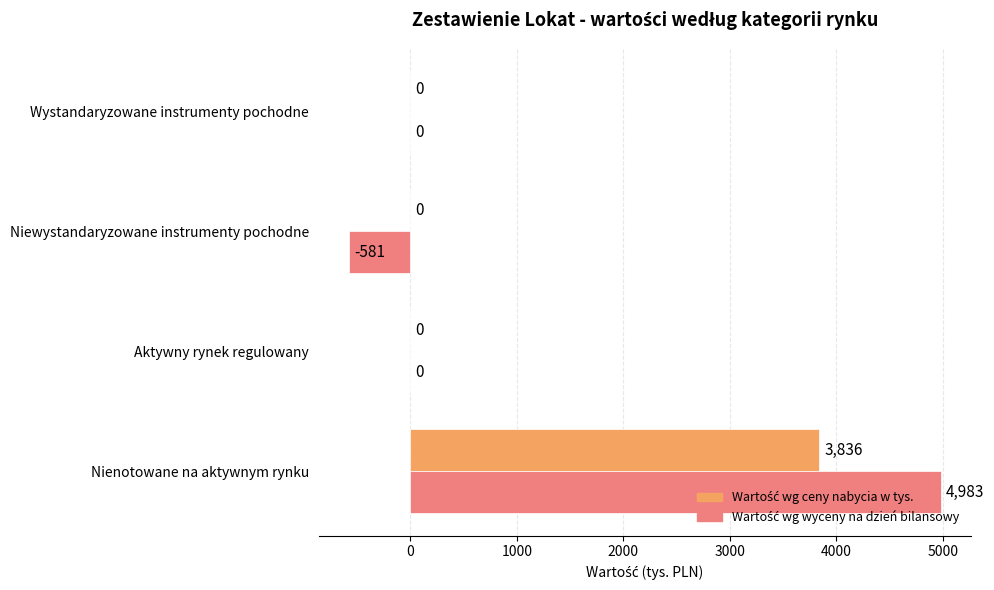

At which category is the sum across all series the highest?

Nienotowane na aktywnym rynku